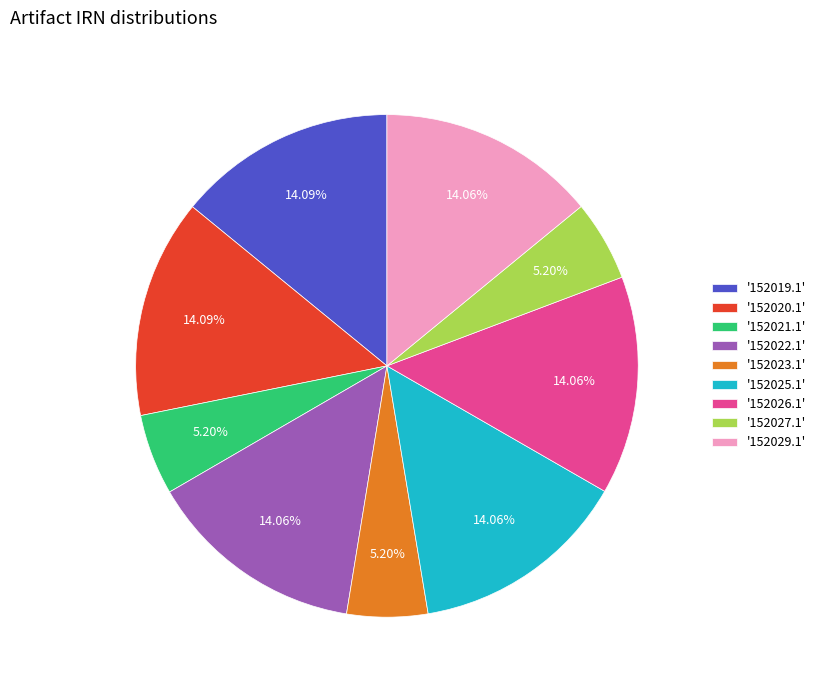

Is '152026.1' the majority of the pie?

No